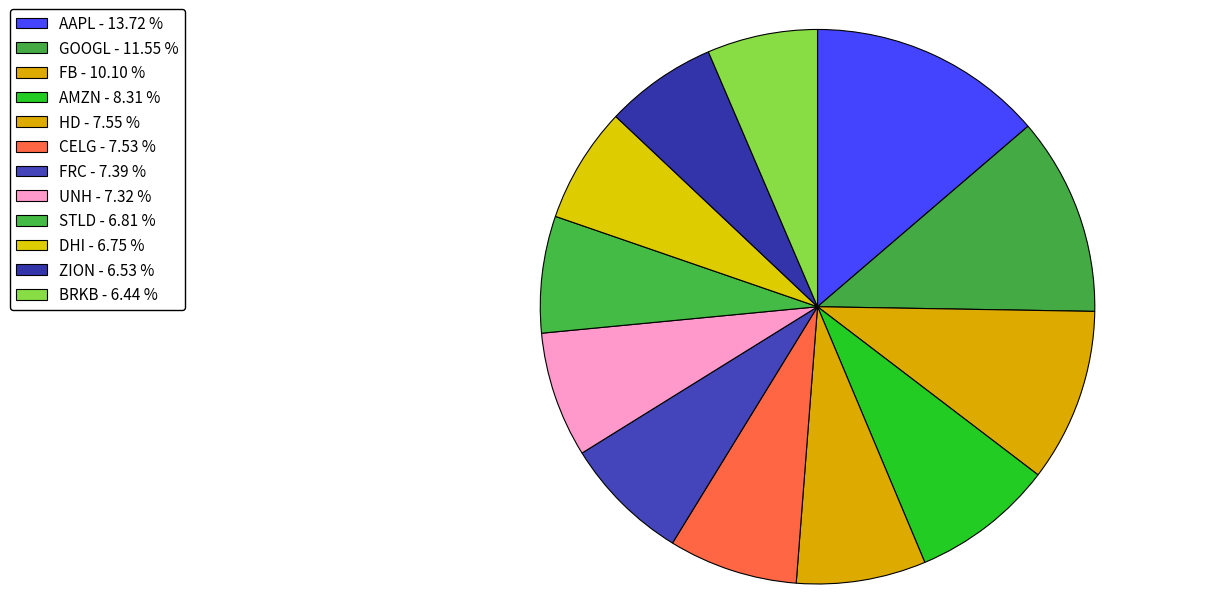

To the nearest percent, what portion does UNH represent?

7%